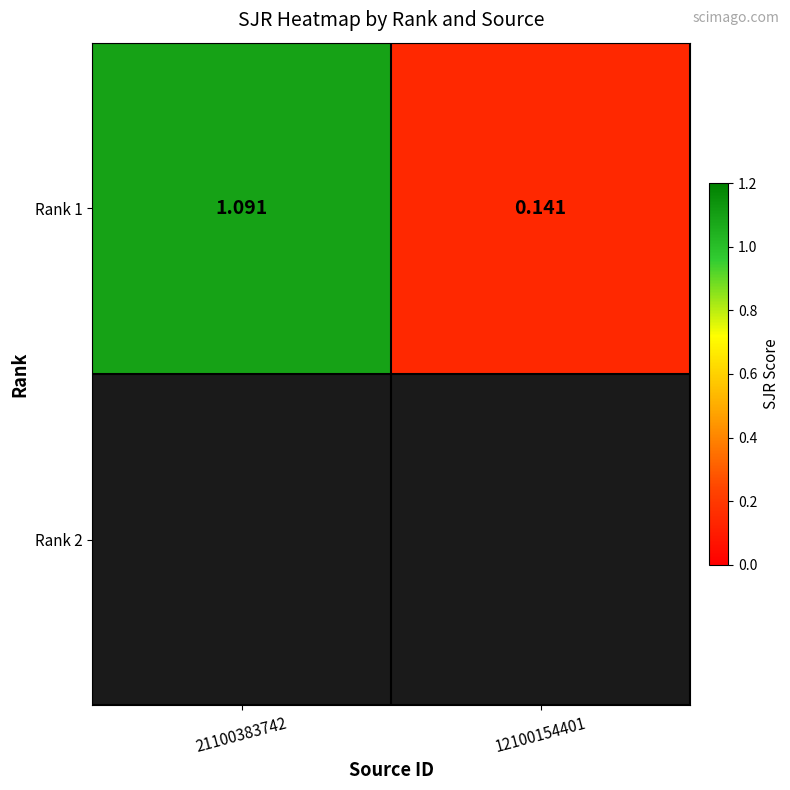

Rank the categories by value from highest to lowest.

21100383742, 12100154401